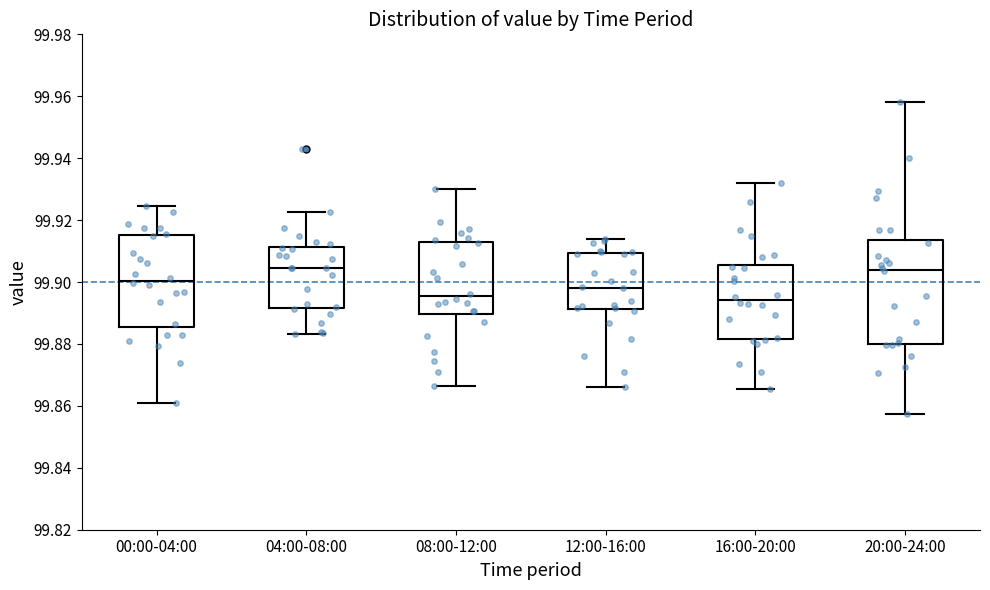

Comparing the boxes themselves (not the whiskers), which one is the tallest?

20:00-24:00